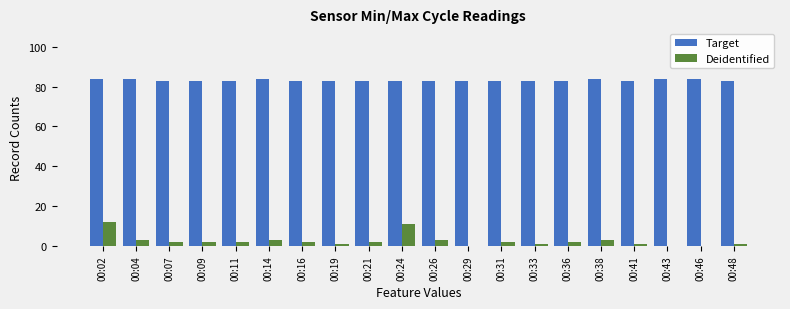

How many groups of bars are there?

20